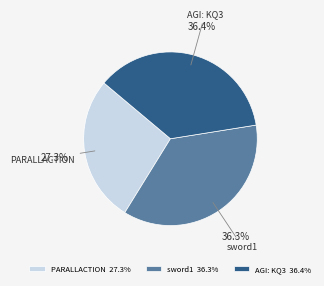

How many slices are in this pie chart?

3